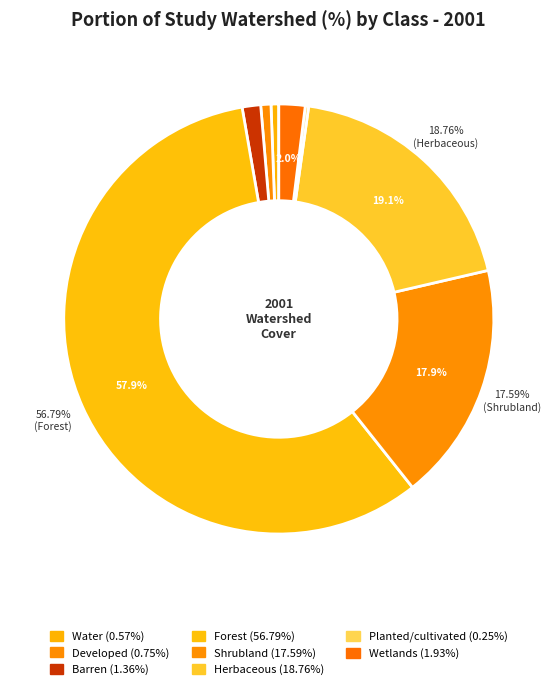

To the nearest percent, what is the difference between the largest and smallest slice percentages?

58%